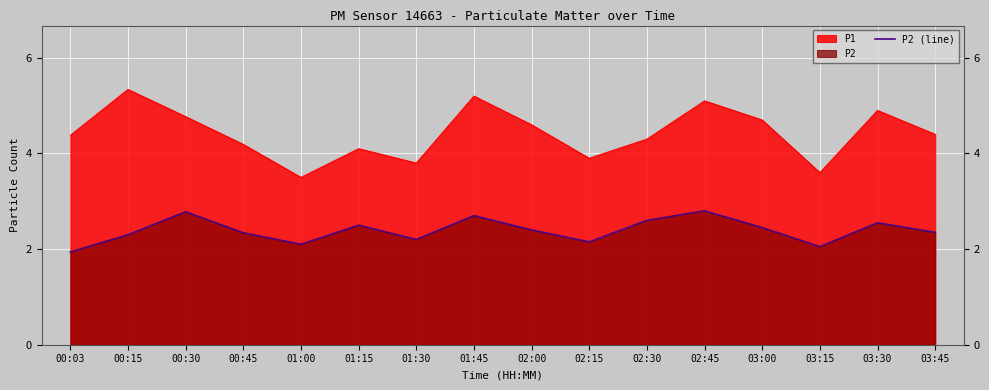

Where is the first local maximum?

00:30